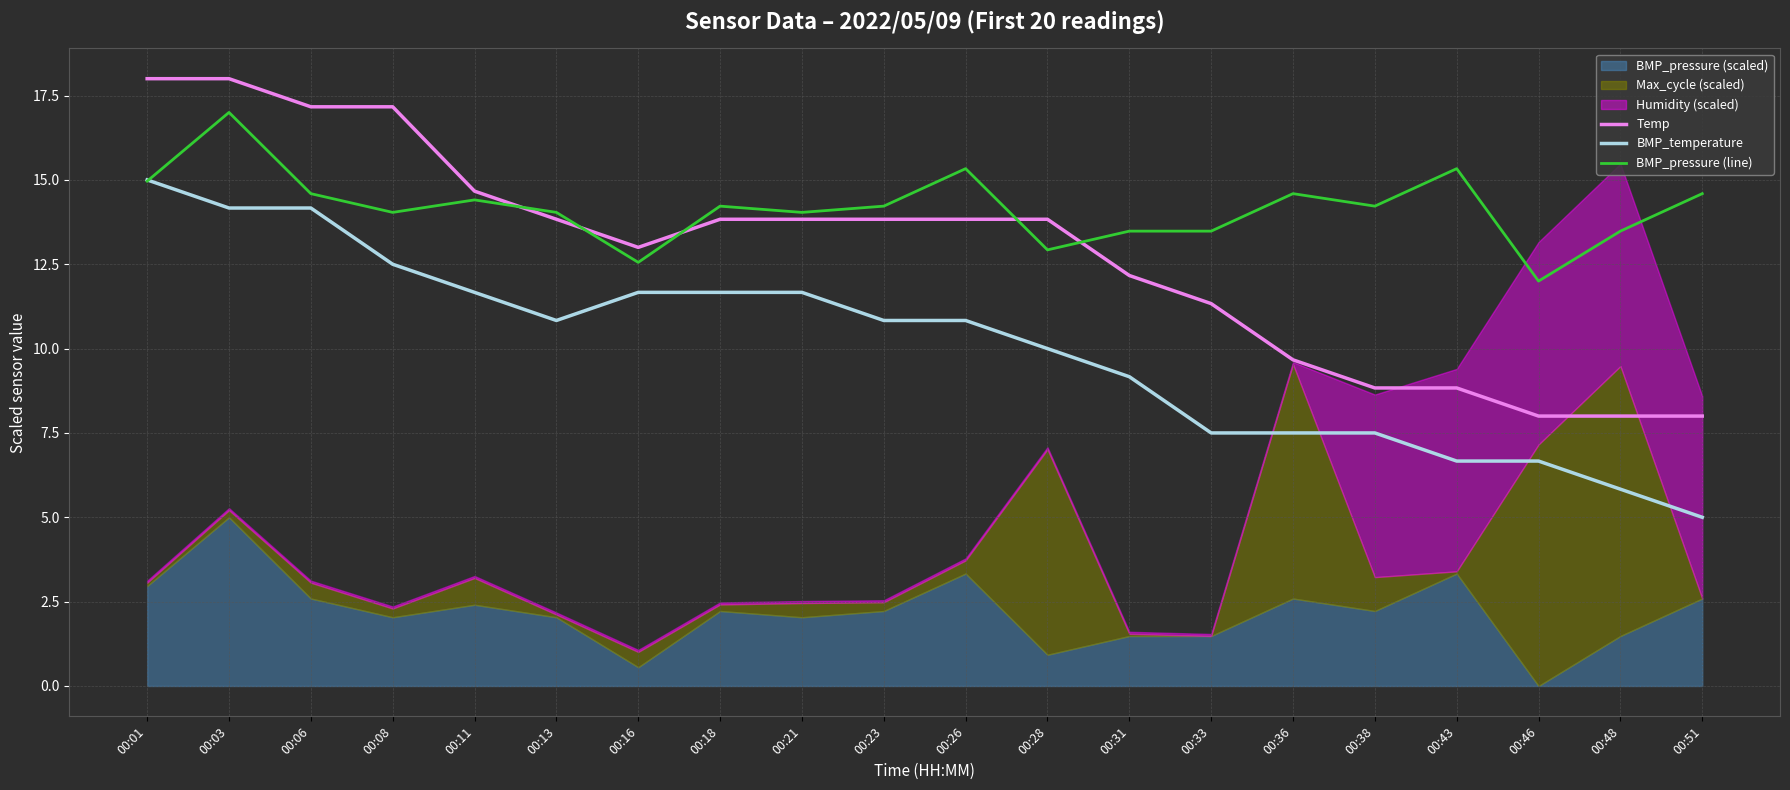

Rank the categories by Temp value from highest to lowest.

00:01, 00:03, 00:06, 00:08, 00:11, 00:13, 00:18, 00:21, 00:23, 00:26, 00:28, 00:16, 00:31, 00:33, 00:36, 00:38, 00:43, 00:46, 00:48, 00:51